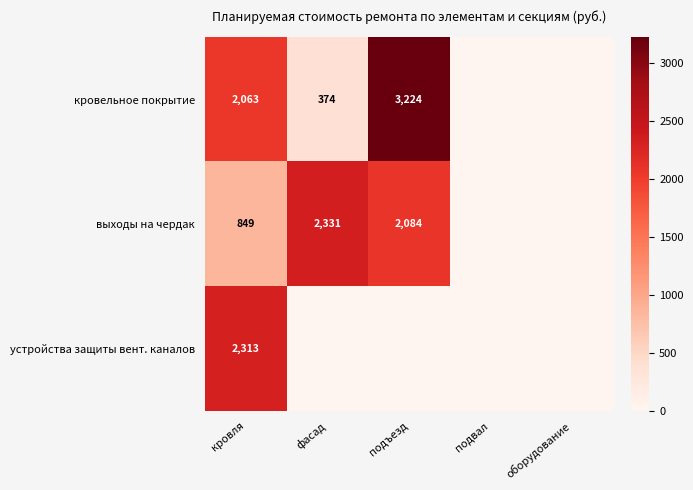

What is the difference between the highest and lowest values at кровля?

1464